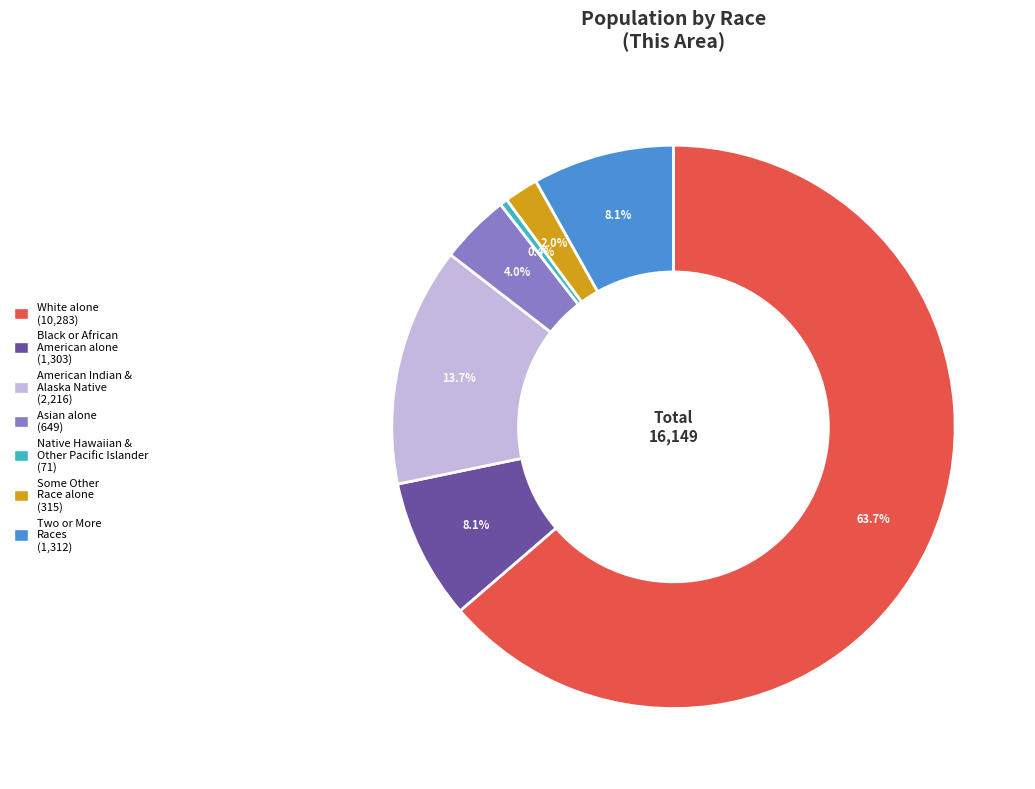

Count the number of slices in the pie.

7